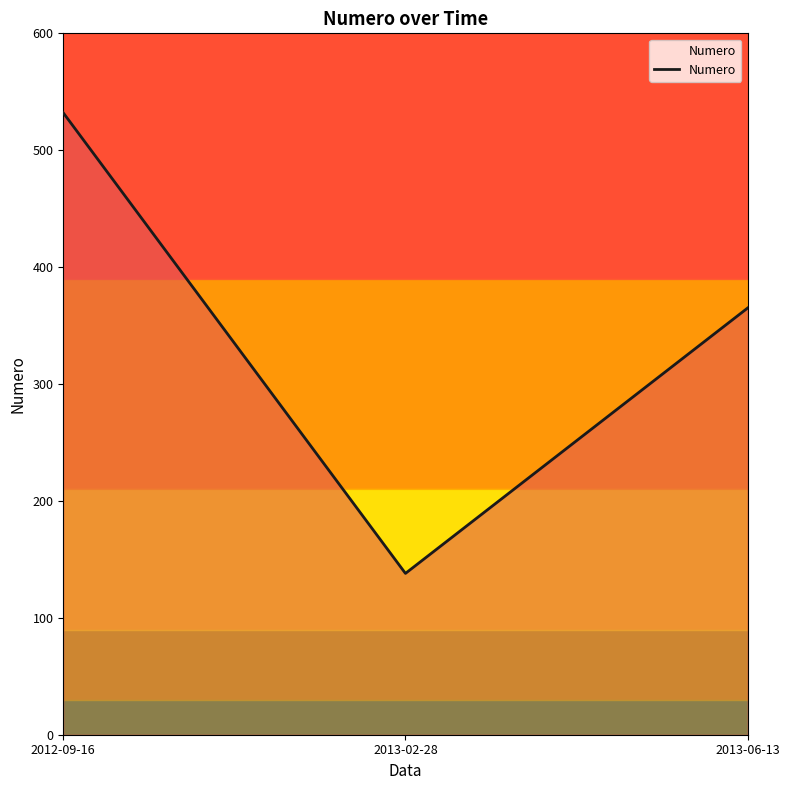

What position from the left is 2013-06-13?

3